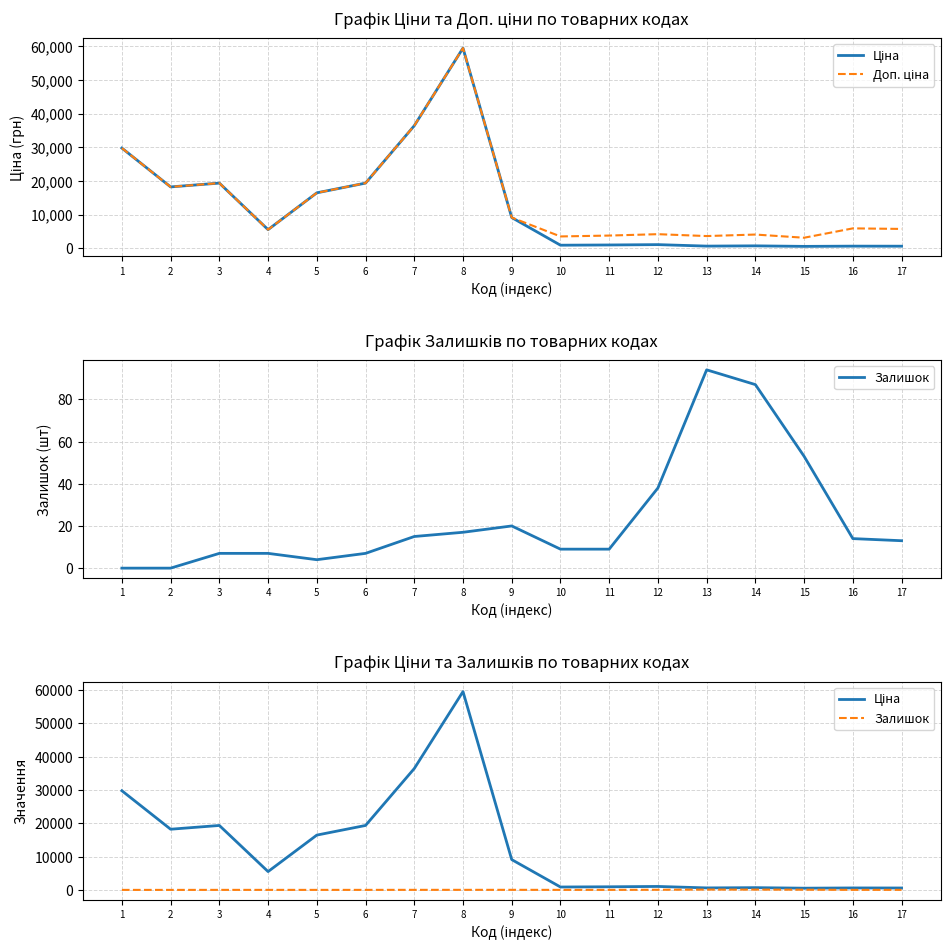

What is the value of the Залишок point at the 8th from the left?

17.0